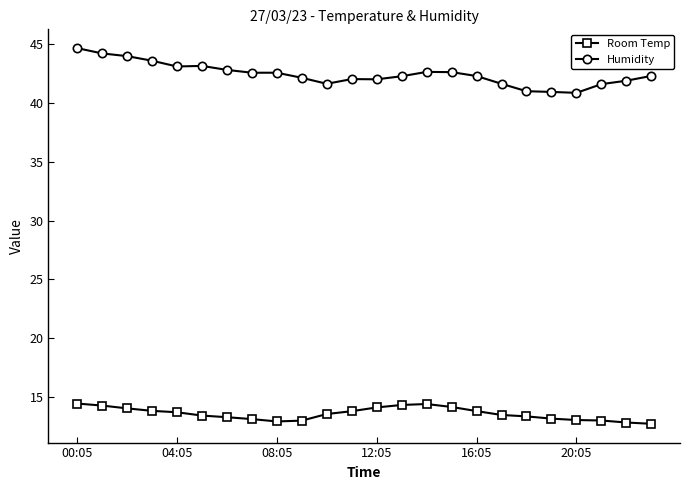

List the series in order of their peak value, lowest first.

Room Temp, Humidity